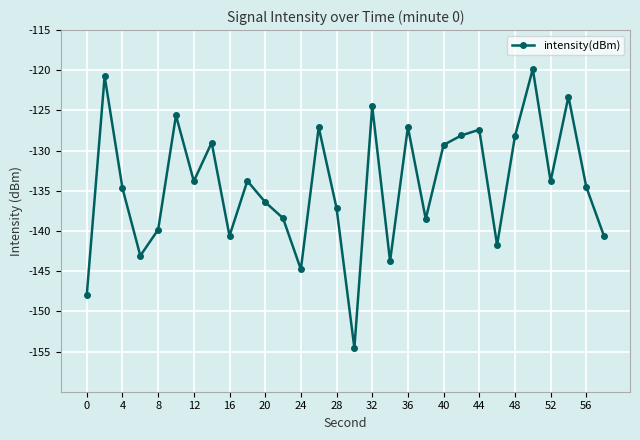

What is the maximum value shown in the chart?

-119.8